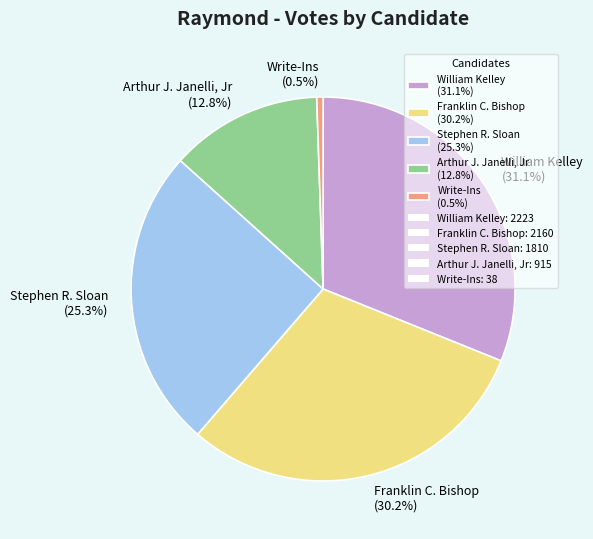

To the nearest percent, what percentage of the pie is William Kelley?

31%